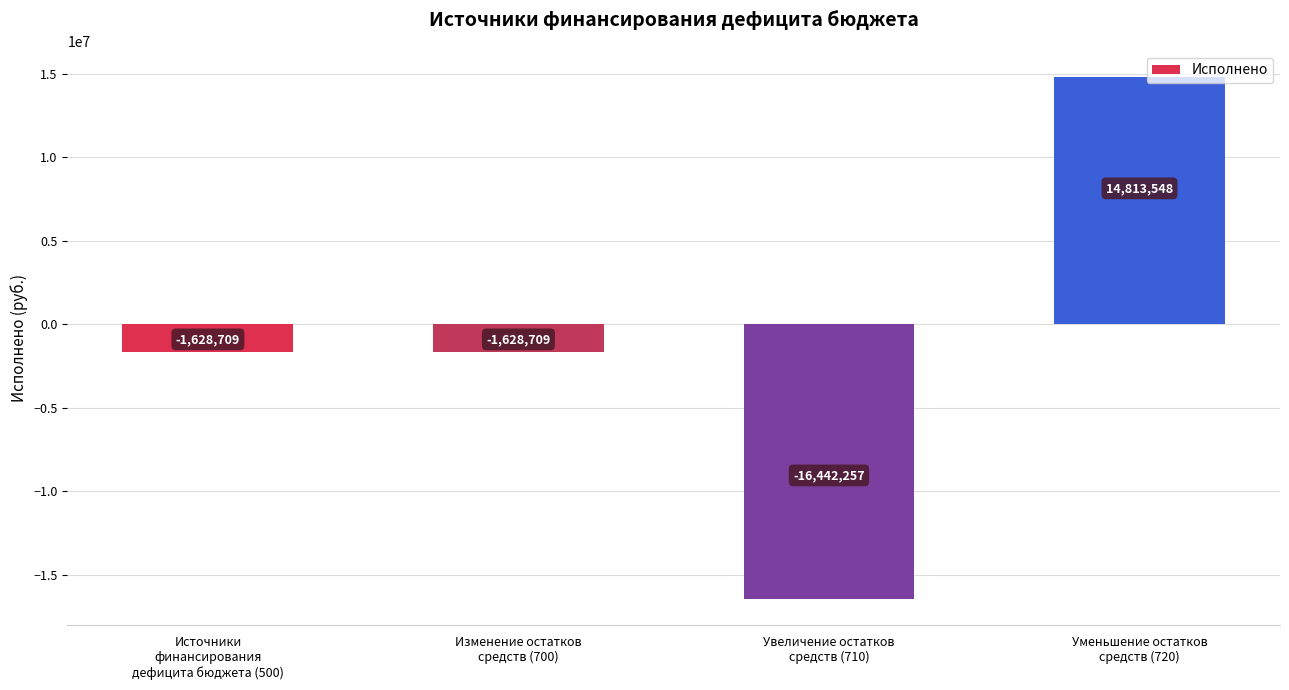

How many distinct data groups are displayed?

1